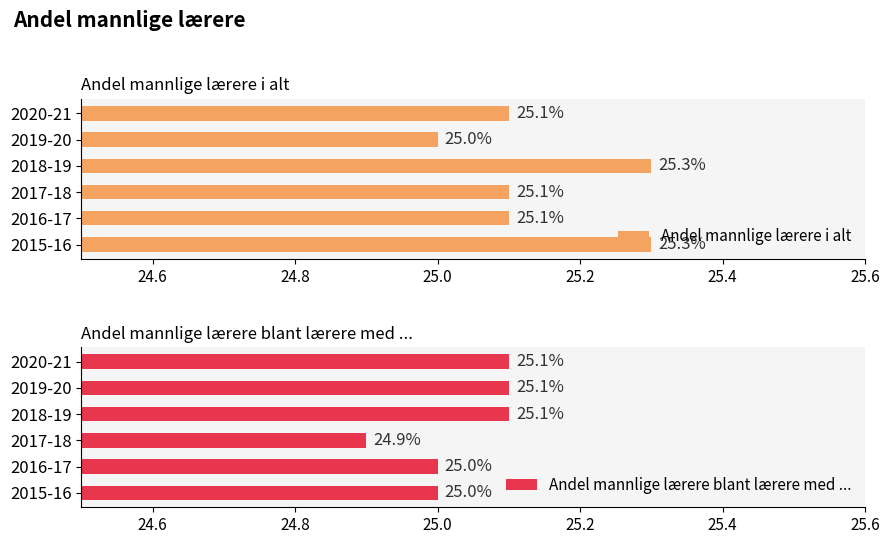

Which series has the largest total across all categories?

Andel mannlige lærere i alt